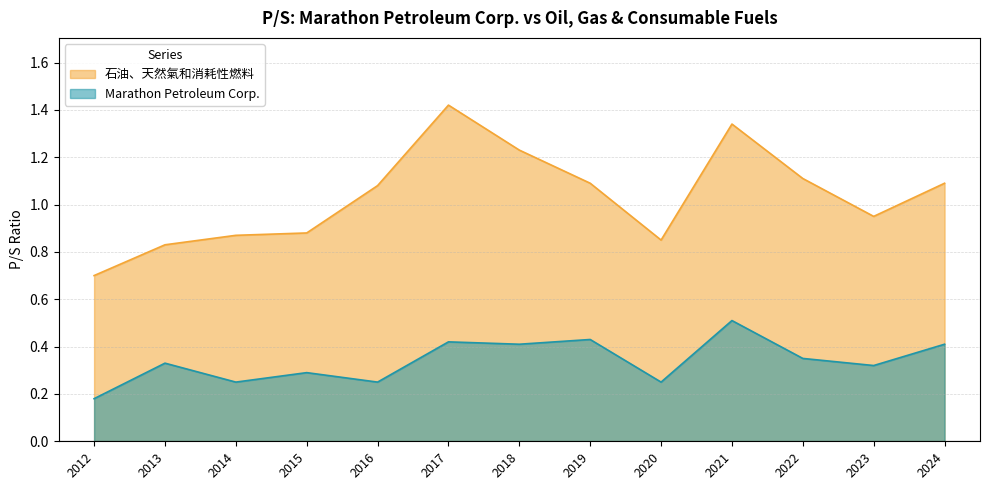

What is the maximum value shown in the chart?

1.4